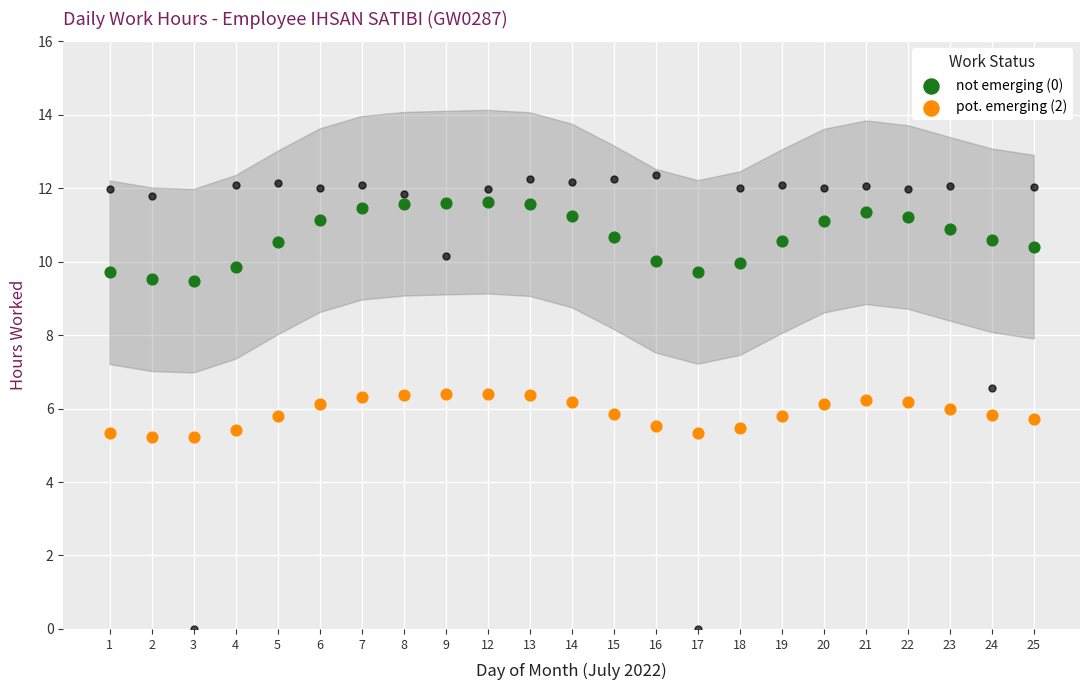

Is the value of pot. emerging (2) at 25 greater than the value of not emerging (0) at 9?

No